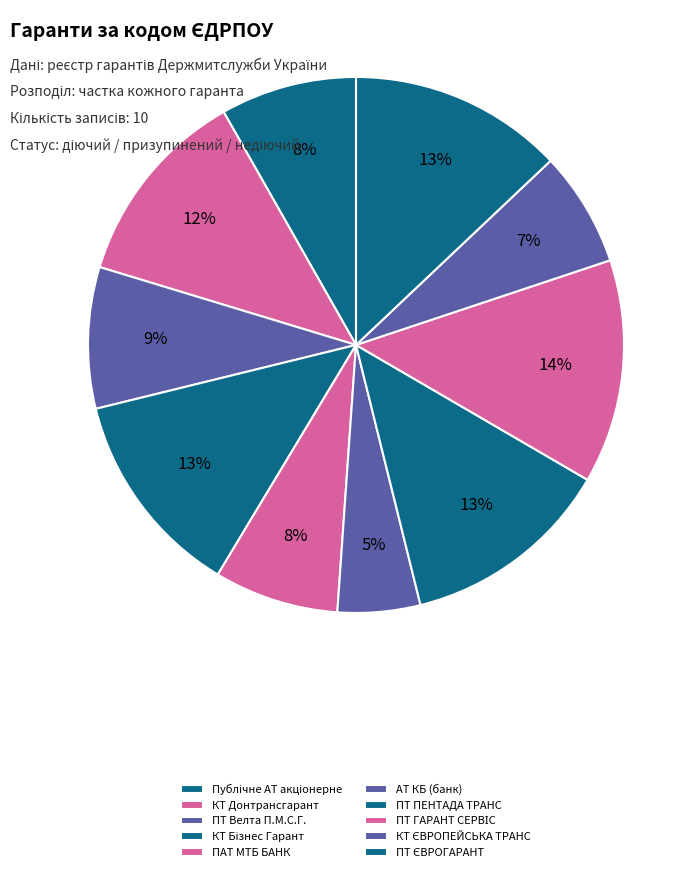

Is there a majority slice in this chart?

No